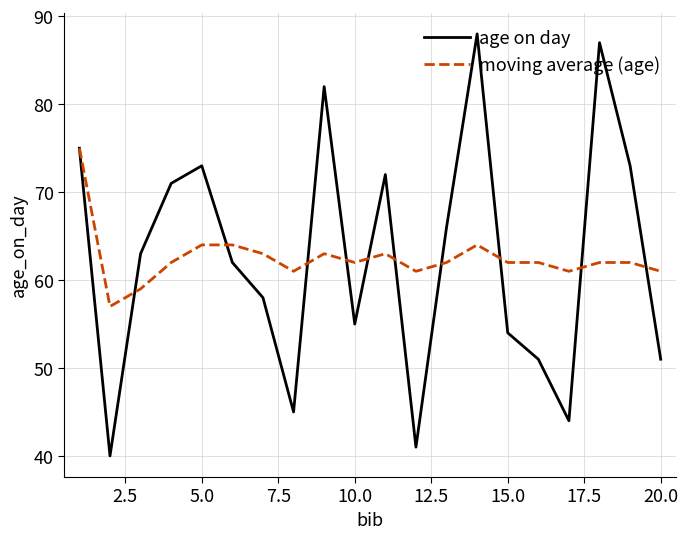

Which series has the widest spread of values?

age on day